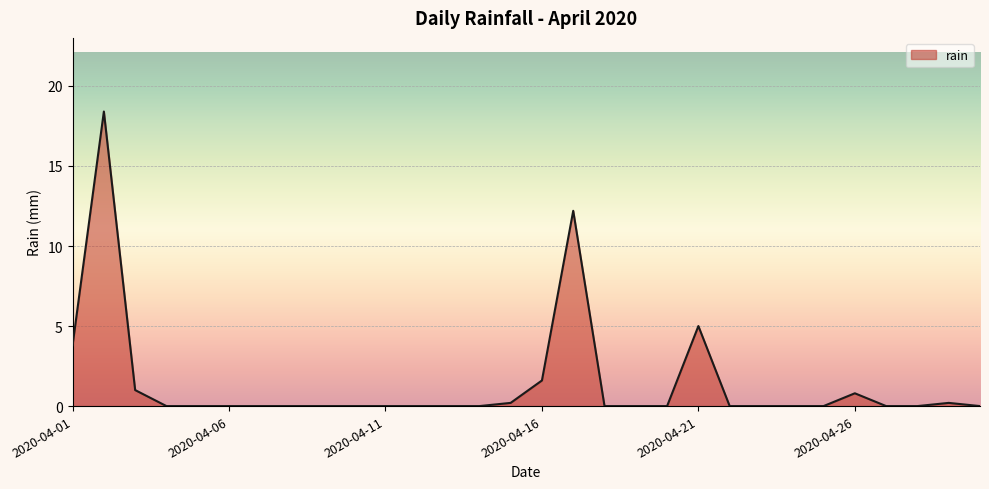

How many lines are shown in the chart?

1